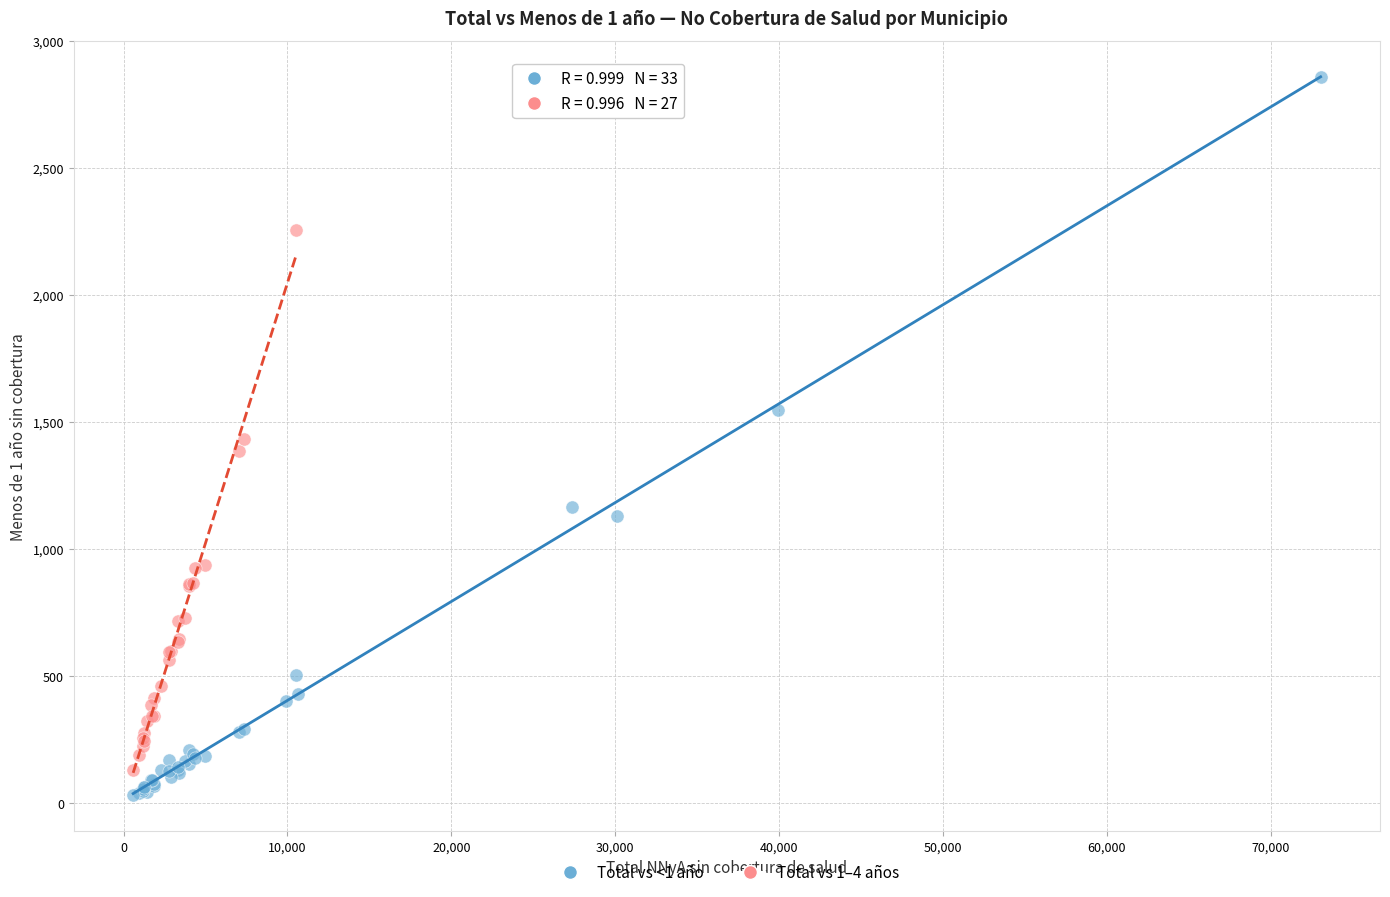

Which series has the widest spread of Y values?

Total vs <1 año